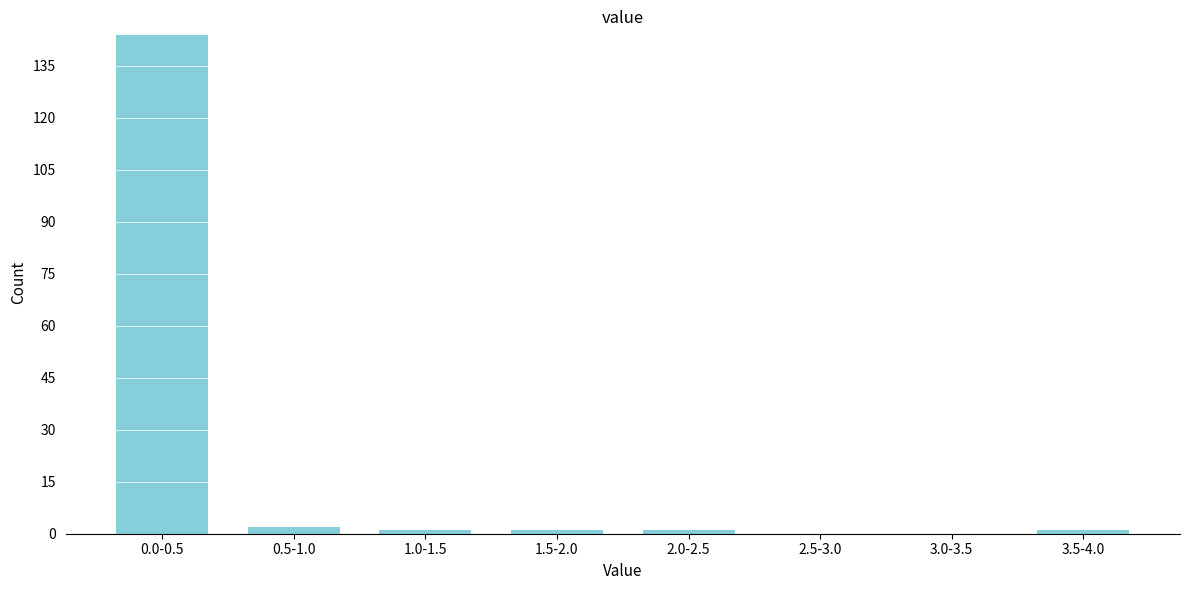

Reading left to right, list all the values displayed in this chart.

0.0-0.5=144	0.5-1.0=2	1.0-1.5=1	1.5-2.0=1	2.0-2.5=1	2.5-3.0=0	3.0-3.5=0	3.5-4.0=1